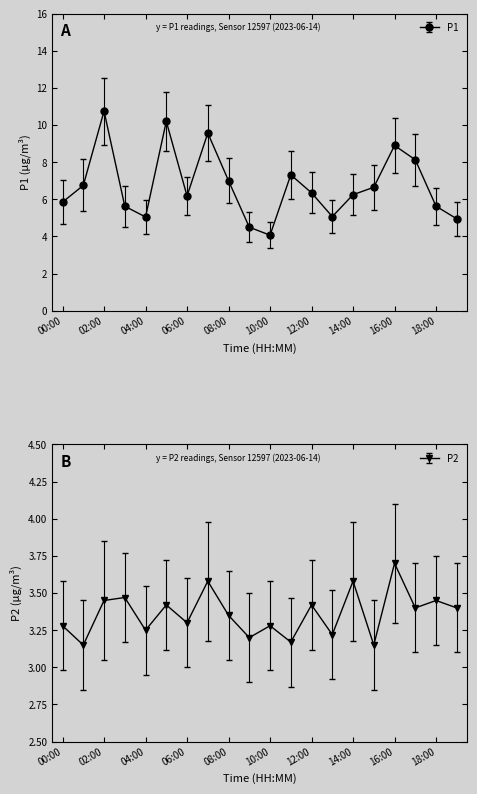

Is the value of P2 at 14:00 greater than the value of P1 at 12:00?

No